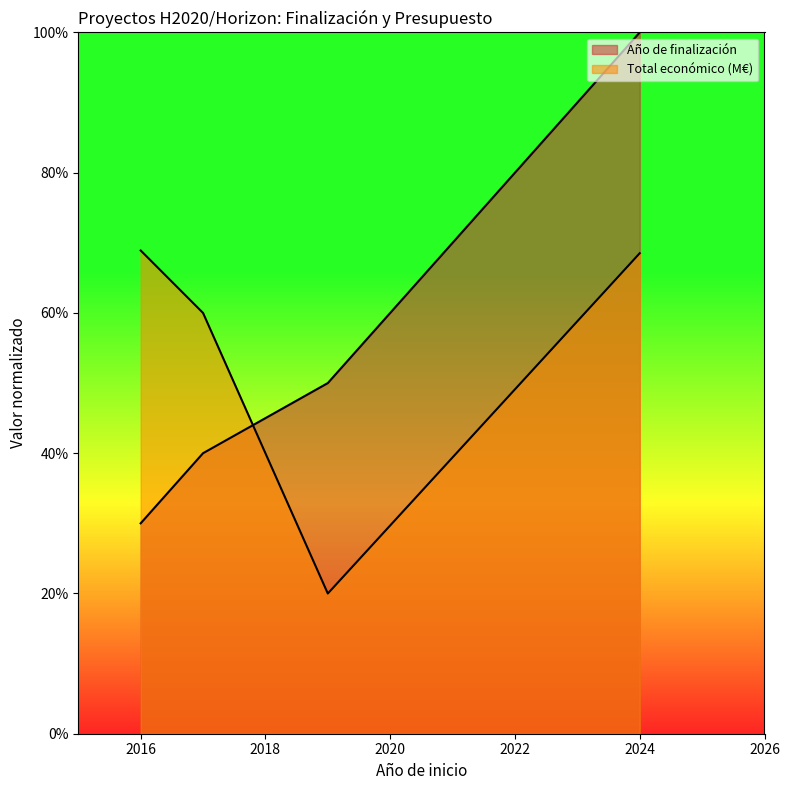

Does the chart display data point markers on the line(s)?

No